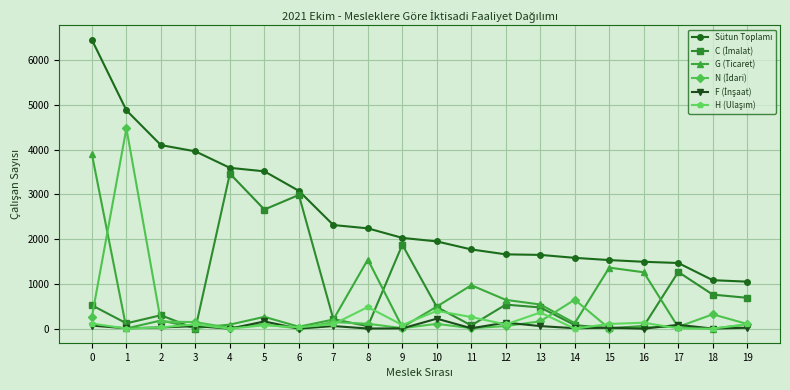

How many categories are shown in the chart?

20